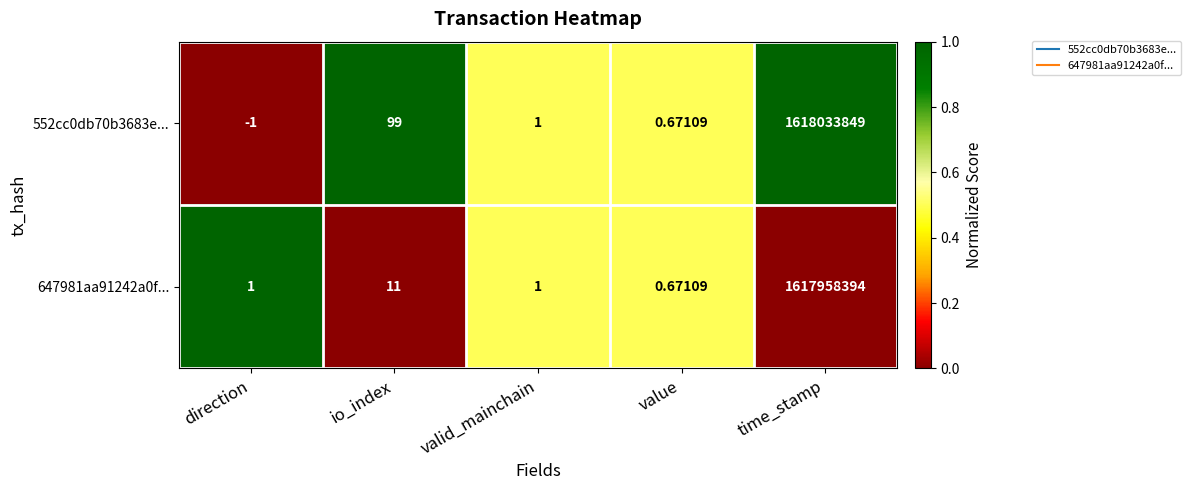

List the series in order of their peak value, highest first.

552cc0db70b3683e..., 647981aa91242a0f...